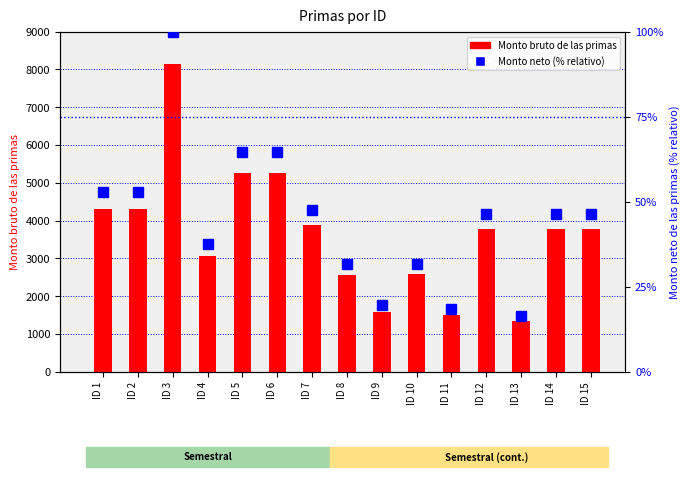

Reading left to right, what are all the values shown in this chart?

Monto bruto de las primas: 4311.1	4311.1	8140.5	3056.2	5265.6	5265.6	3875.9	2572.0	1589.5	2580.2	1504.3	3771.5	1344.0	3771.5	3771.5
Monto neto de las primas (% relativo): 53.0	53.0	100.0	37.5	64.7	64.7	47.6	31.6	19.5	31.7	18.5	46.3	16.5	46.3	46.3